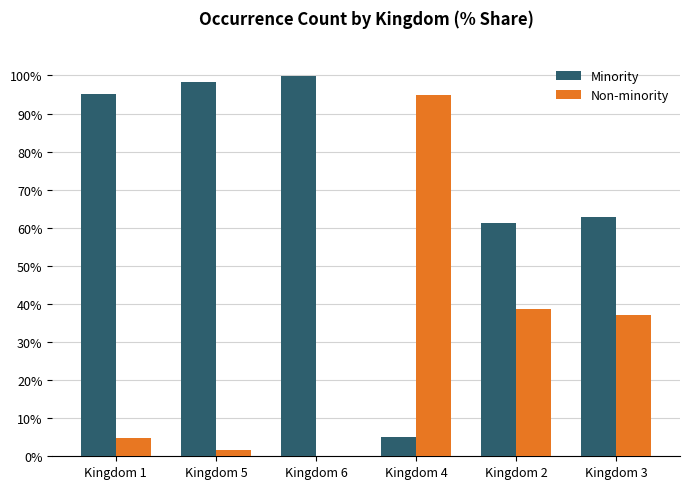

What are all the series names shown in the legend?

Minority, Non-minority